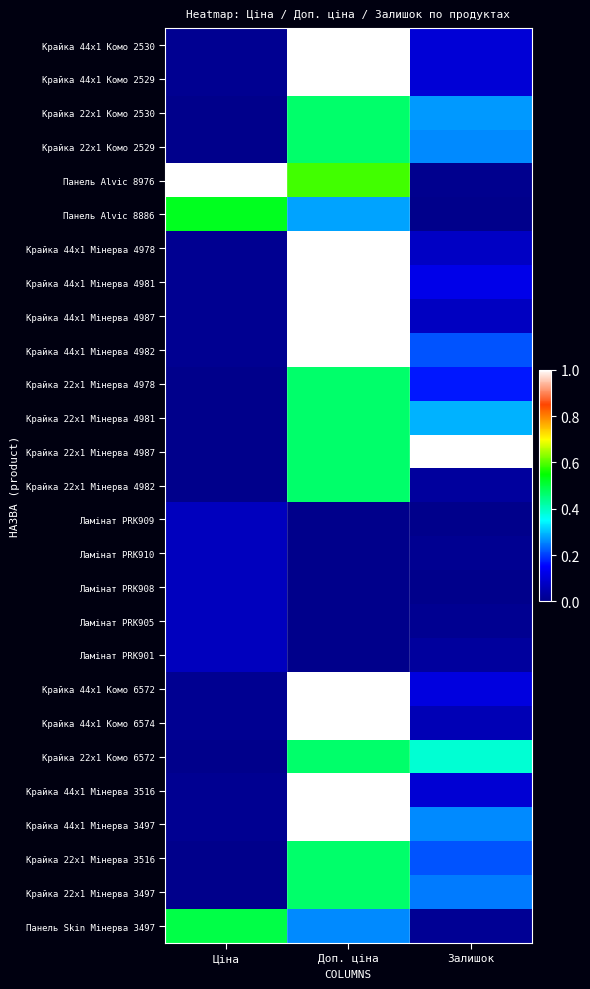

At Ціна, list the series in order from largest to smallest.

Панель Alvic 8976, Панель Alvic 8886, Панель Skin Мінерва 3497, Ламінат PRK909, Ламінат PRK910, Ламінат PRK908, Ламінат PRK905, Ламінат PRK901, Крайка 44x1 Комо 2530, Крайка 44x1 Комо 2529, Крайка 44x1 Мінерва 4978, Крайка 44x1 Мінерва 4981, Крайка 44x1 Мінерва 4987, Крайка 44x1 Мінерва 4982, Крайка 44x1 Комо 6572, Крайка 44x1 Комо 6574, Крайка 44x1 Мінерва 3516, Крайка 44x1 Мінерва 3497, Крайка 22x1 Комо 2530, Крайка 22x1 Комо 2529, Крайка 22x1 Мінерва 4978, Крайка 22x1 Мінерва 4981, Крайка 22x1 Мінерва 4987, Крайка 22x1 Мінерва 4982, Крайка 22x1 Комо 6572, Крайка 22x1 Мінерва 3516, Крайка 22x1 Мінерва 3497